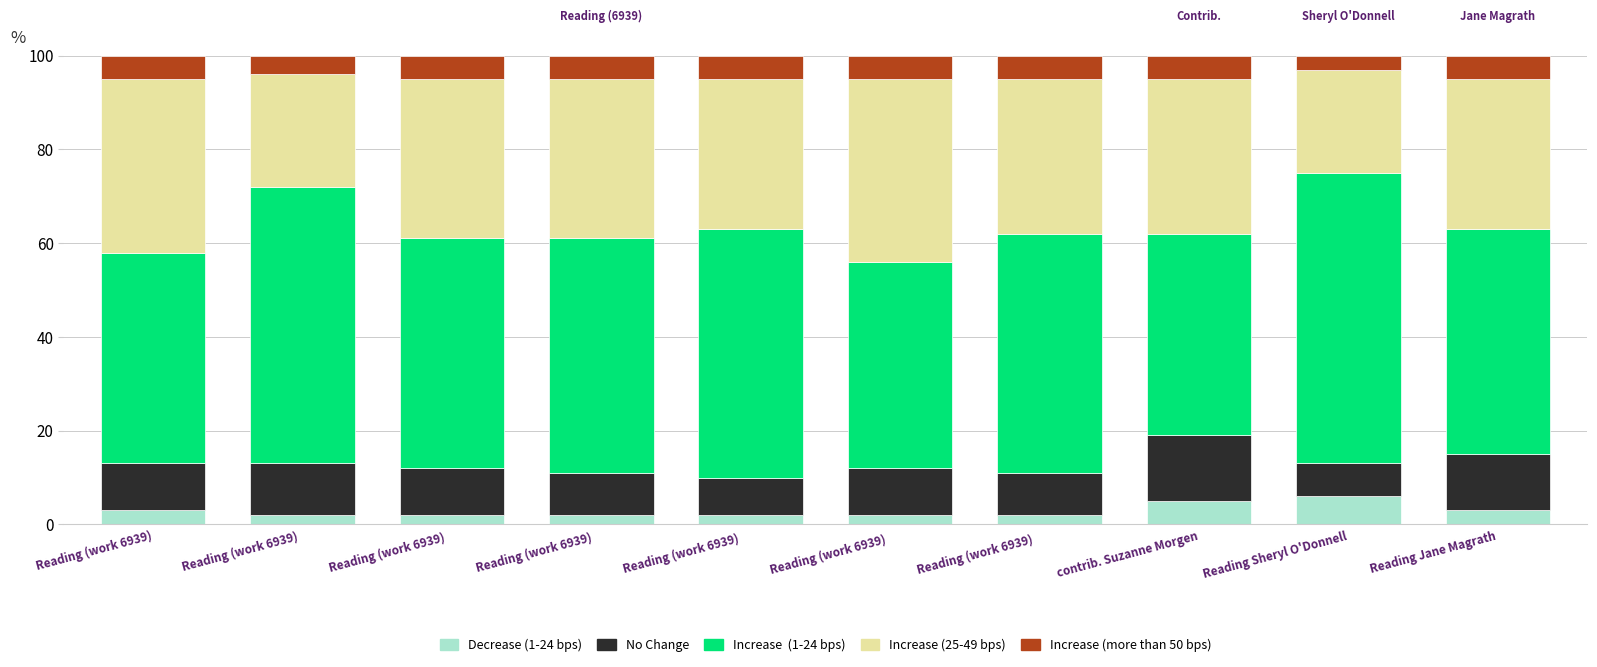

What is the total value across all series at Reading (work 6939)  ?

100